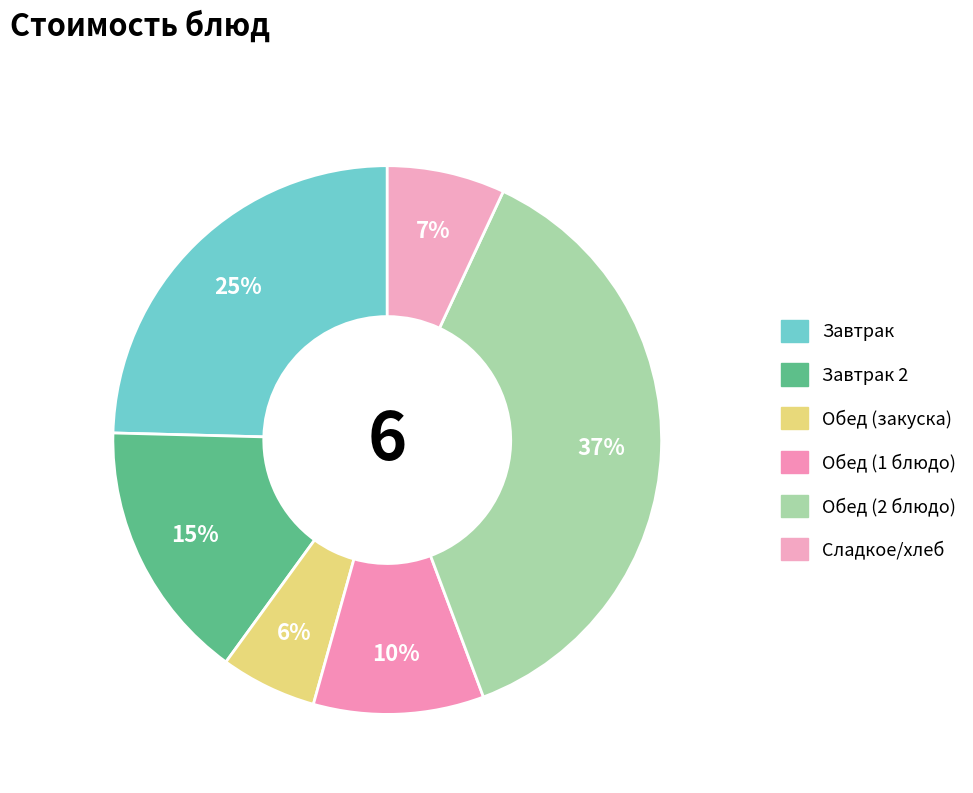

Count the number of slices in the pie.

6